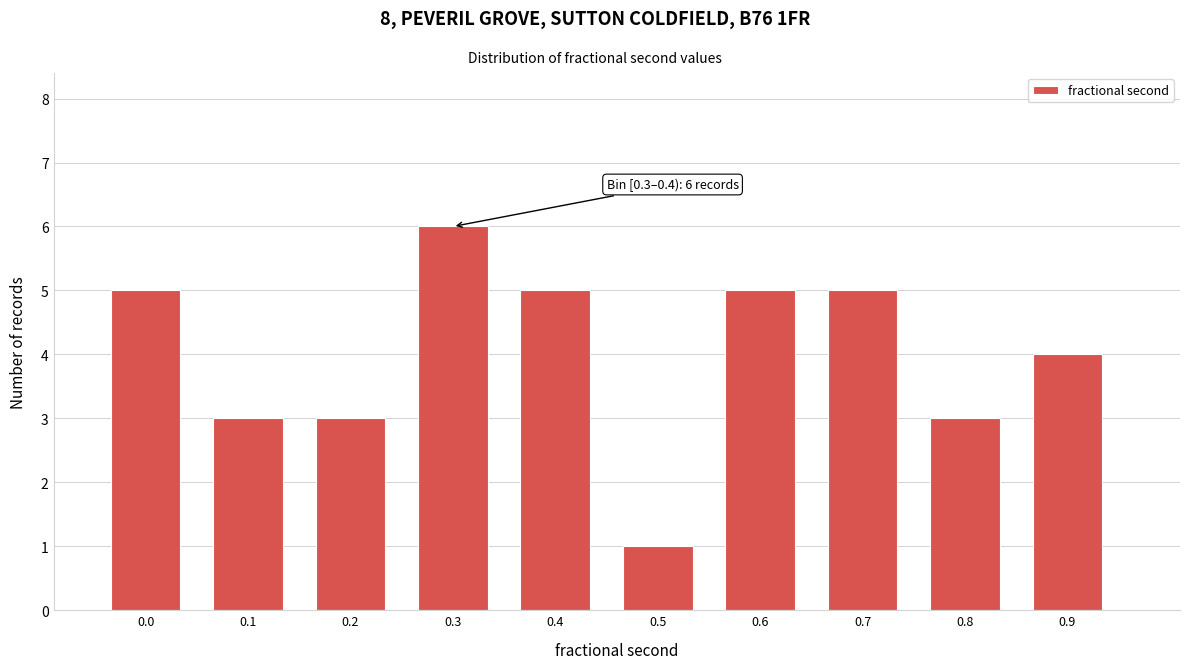

Reading left to right, extract all data points from this chart.

5	3	3	6	5	1	5	5	3	4